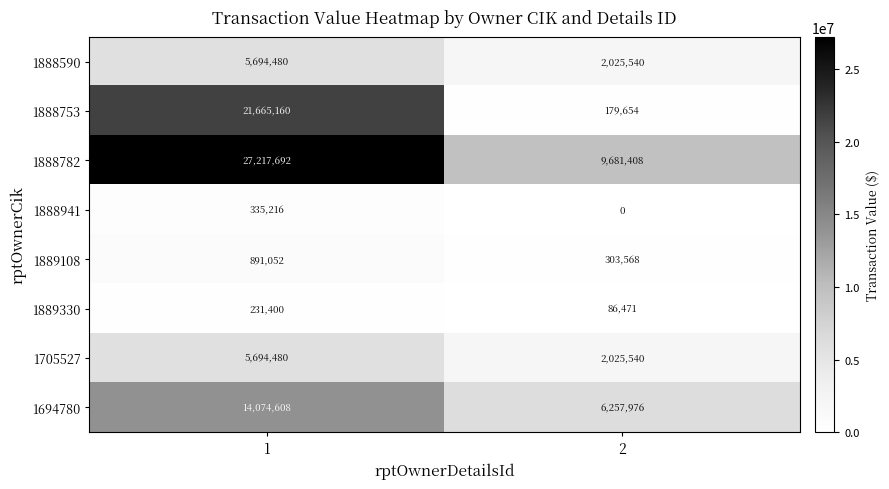

What value does the 1889330 series have at 1, to the nearest 100?

231400